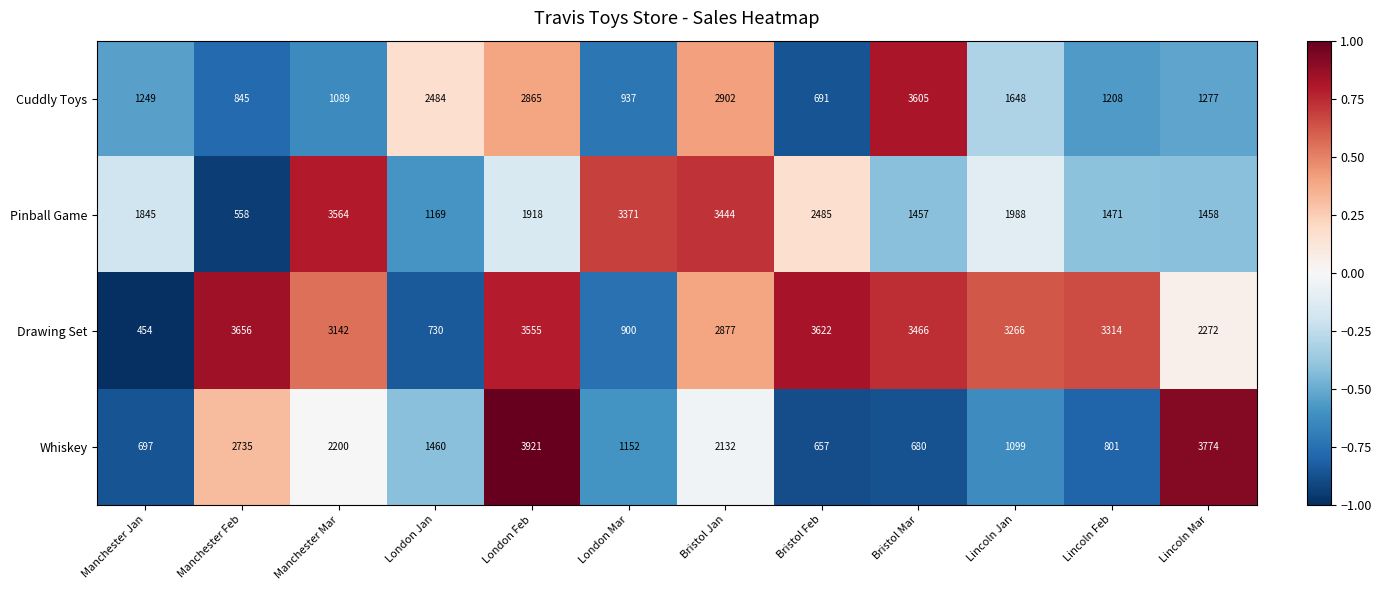

Rank the series by their maximum value, from lowest to highest.

Pinball Game, Cuddly Toys, Drawing Set, Whiskey